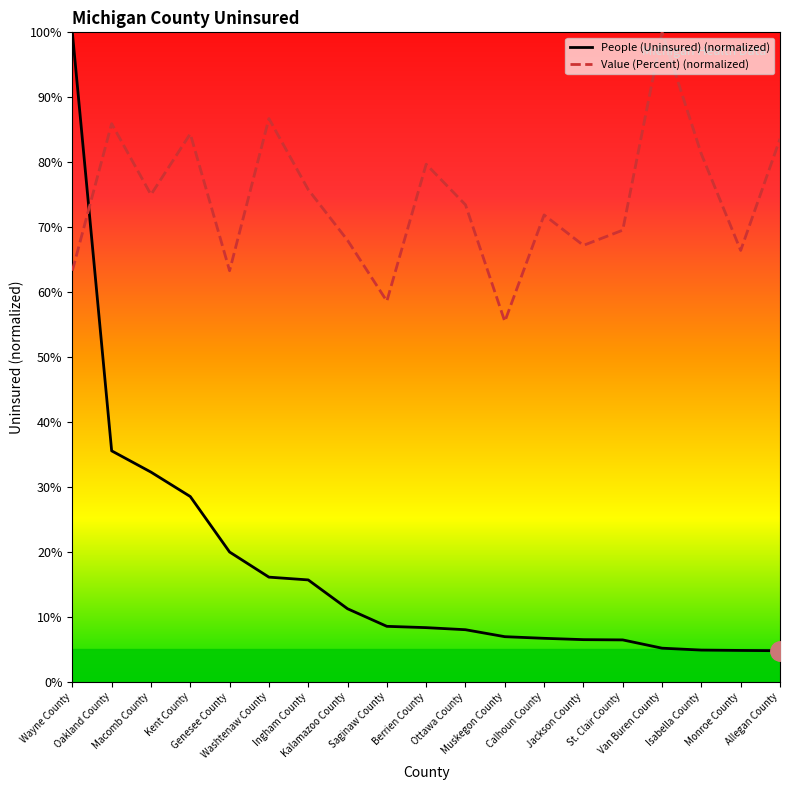

What are all the series names shown in the legend?

People (Uninsured) (normalized), Value (Percent) (normalized)